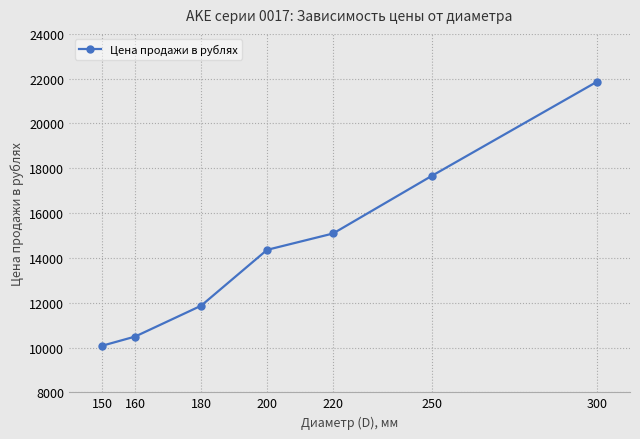

List the labels in order of value, smallest first.

150, 160, 180, 200, 220, 250, 300